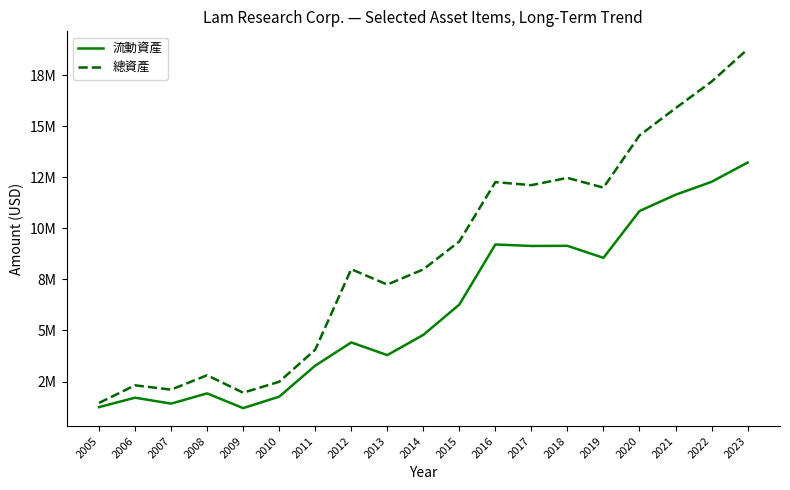

The value of 流動資產 at 2006 is 1706369. True or false?

True